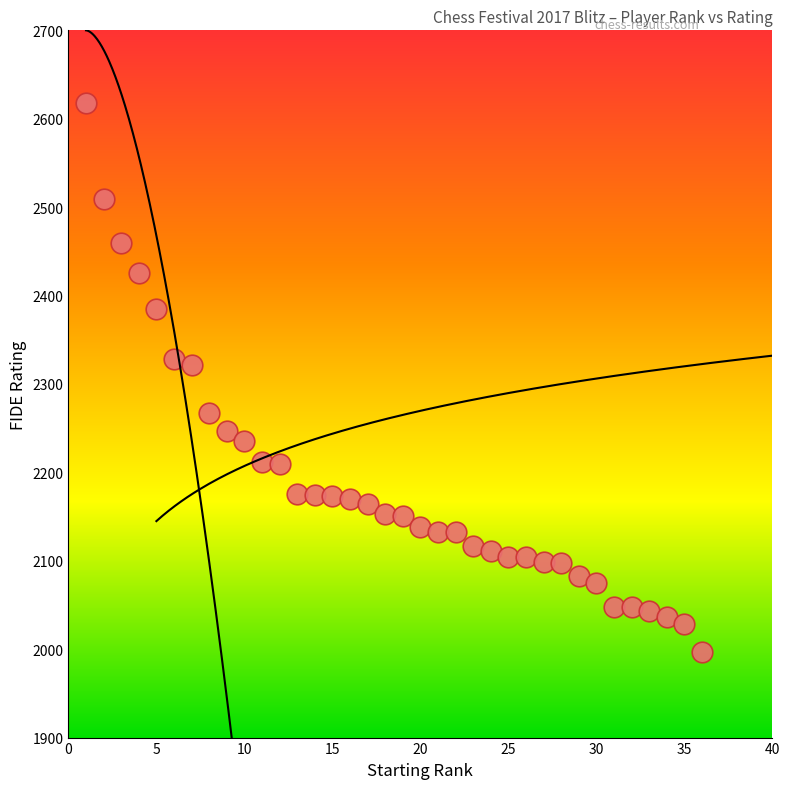

What is the range of Y values (max minus min)?

621